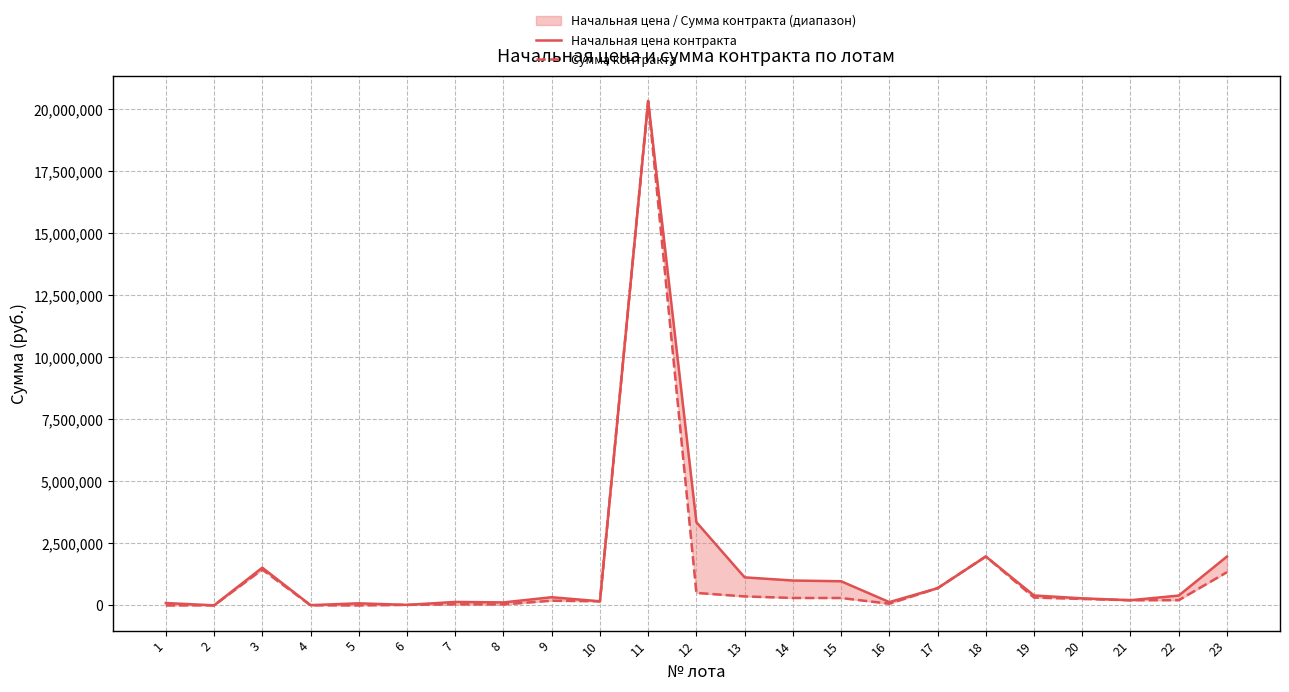

Is the value of Сумма контракта at 13 greater than the value of Начальная цена контракта at 23?

No